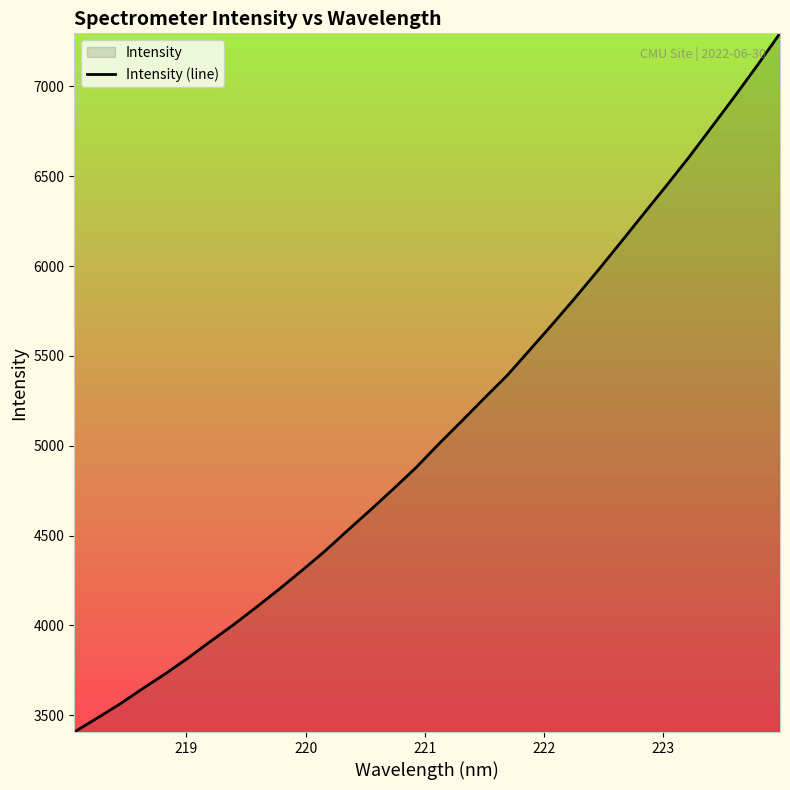

What is the greatest value displayed?

7295.0